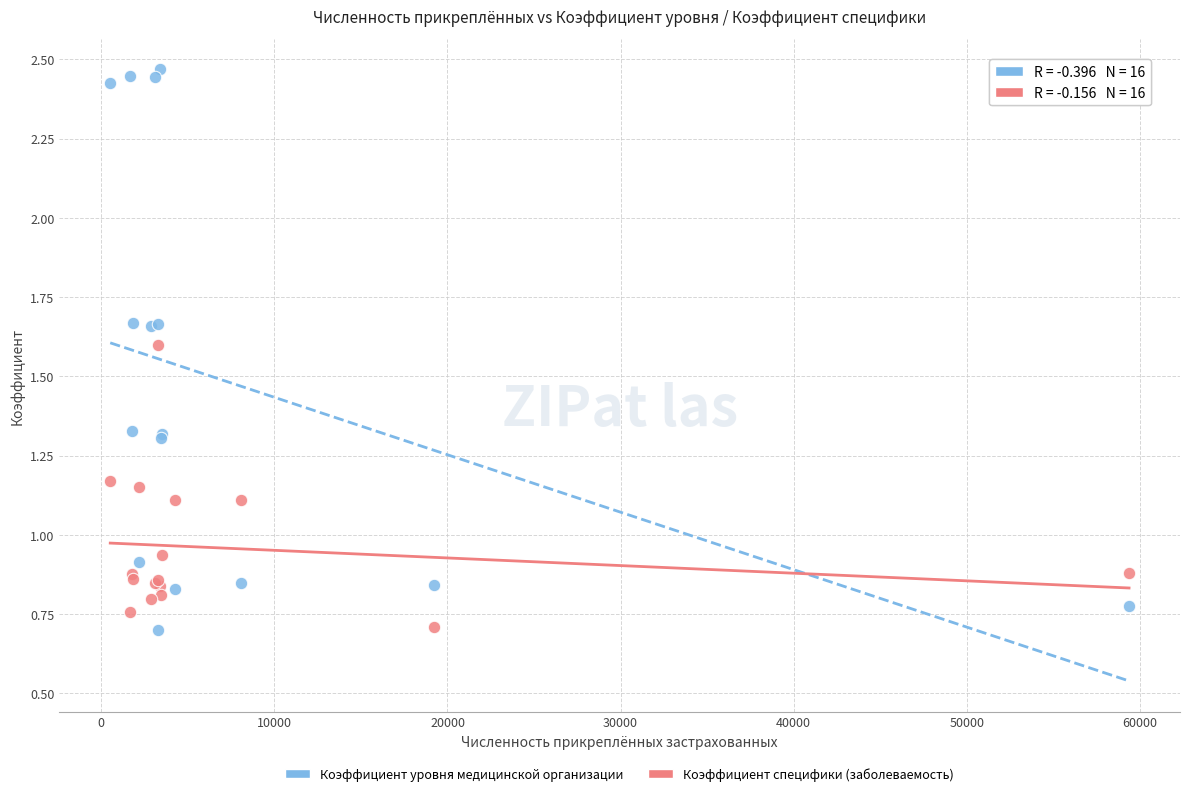

Which series reaches the maximum Y coordinate?

Коэффициент уровня медицинской организации